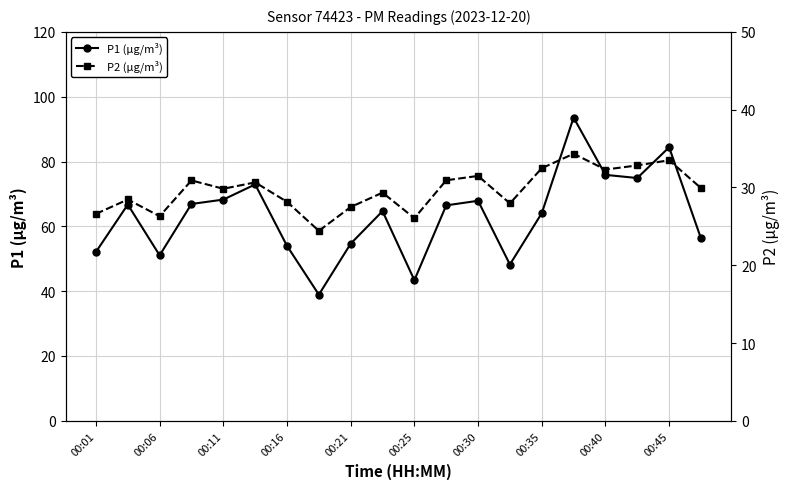

True or false: P2 (µg/m³) and P1 (µg/m³) intersect in this chart.

False